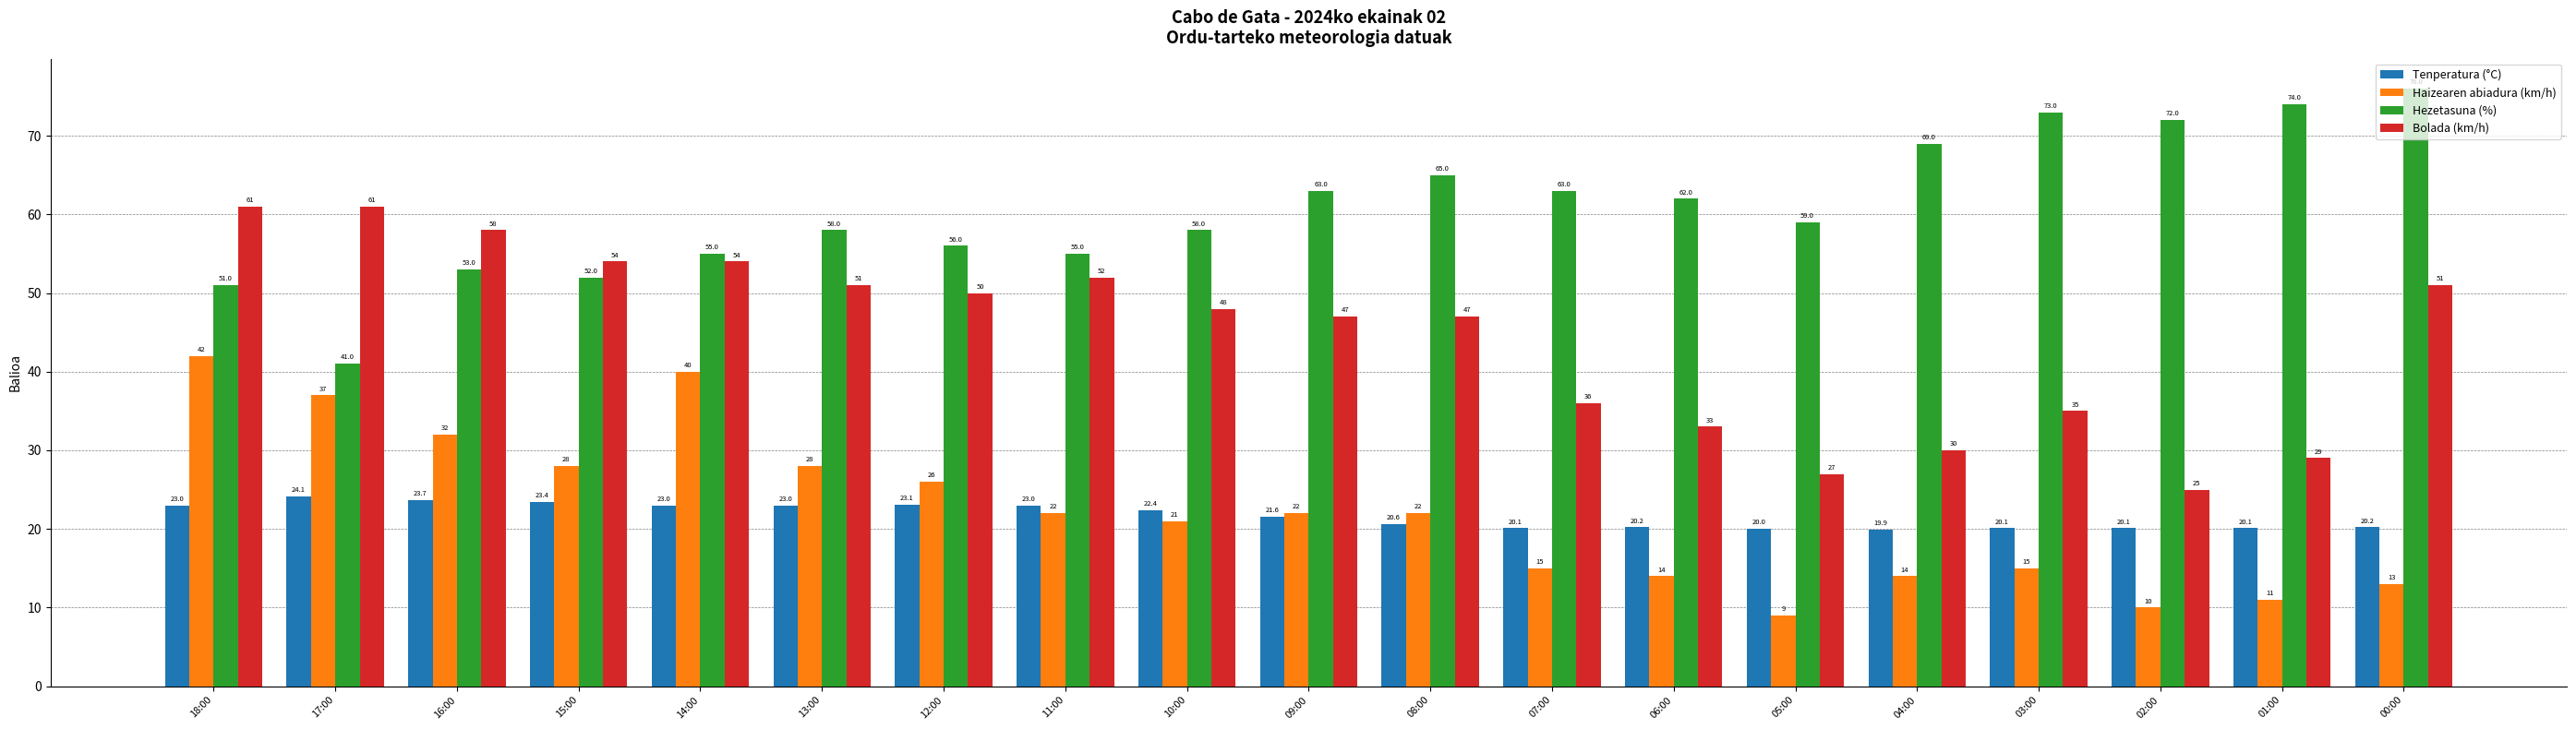

What is the difference between the maximum and second lowest values in the Haizearen abiadura (km/h) series?

32.0